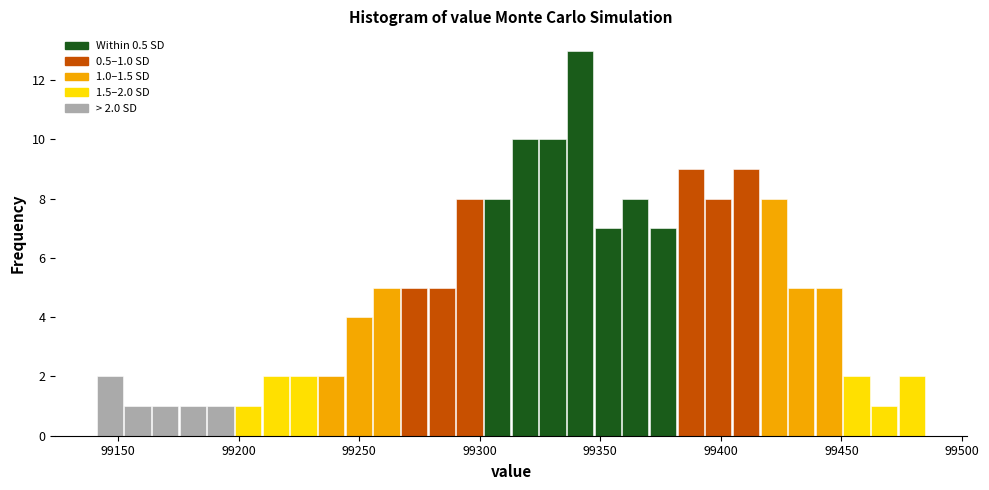

Read against the x-axis, roughly where is the centre of the tallest bar?

99340